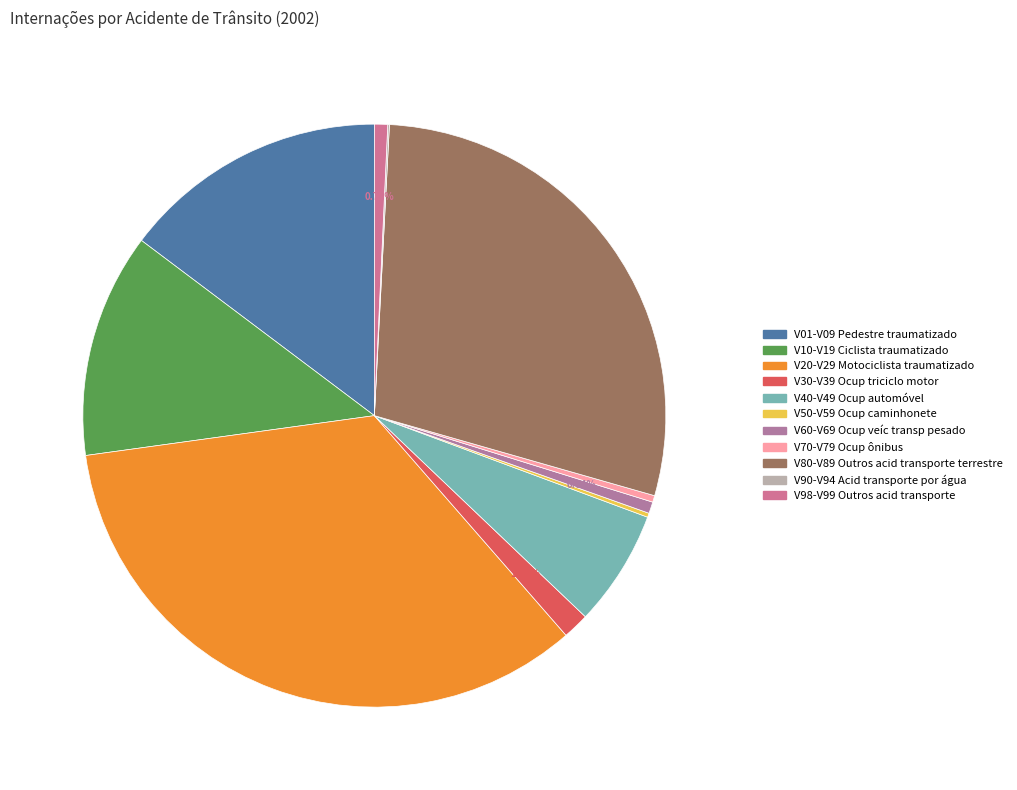

What is the change in value from V30-V39 Ocup triciclo motor to V80-V89 Outros acid transporte terrestre?

+593